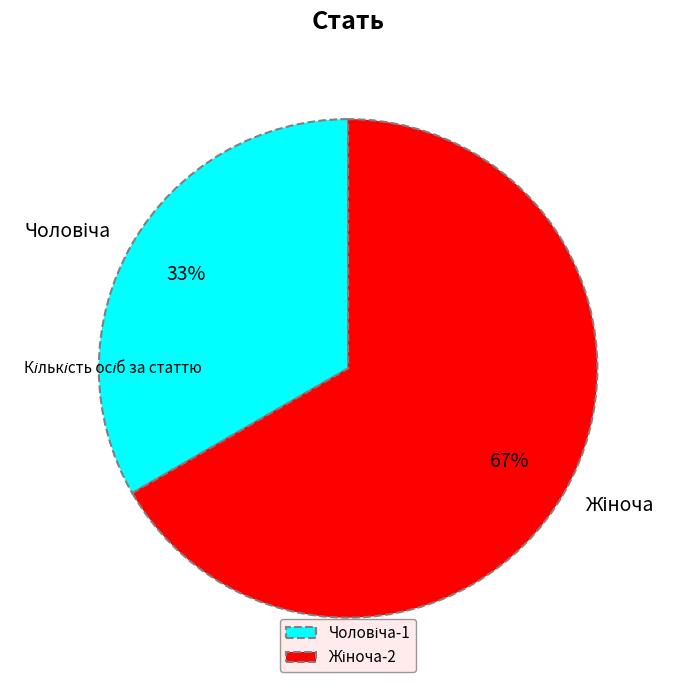

To the nearest percent, what is the average slice percentage?

50%